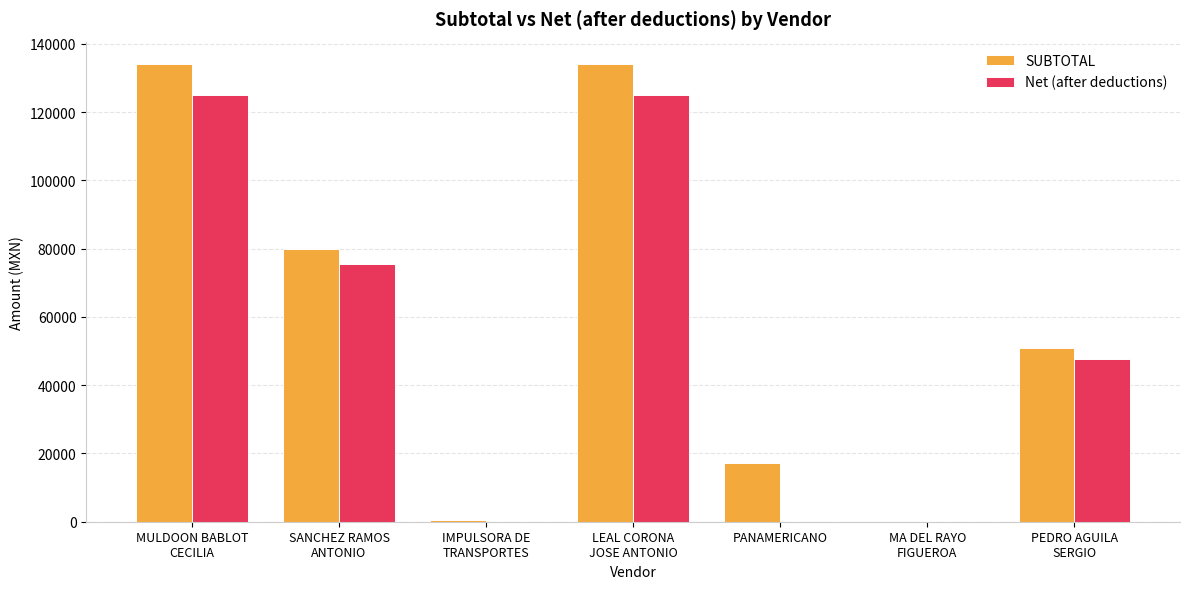

What is the maximum value for SUBTOTAL?

133928.6